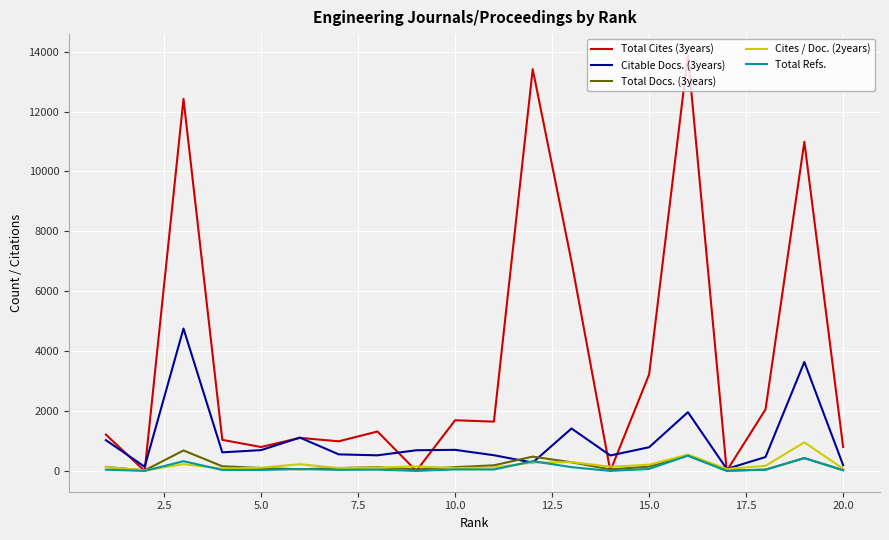

What is the greatest value displayed?

13893